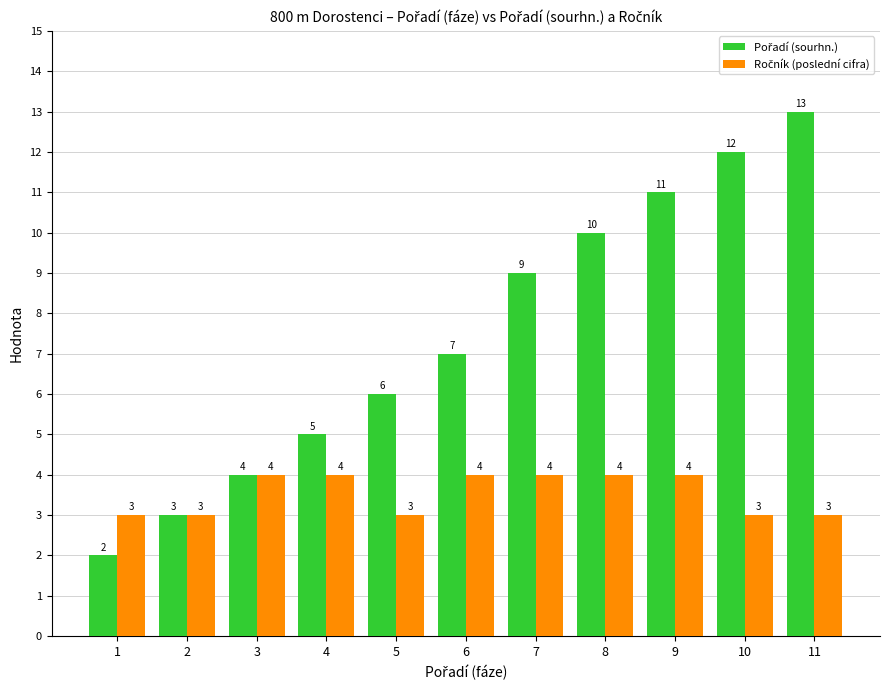

What is the difference between the highest and lowest values at 4?

1